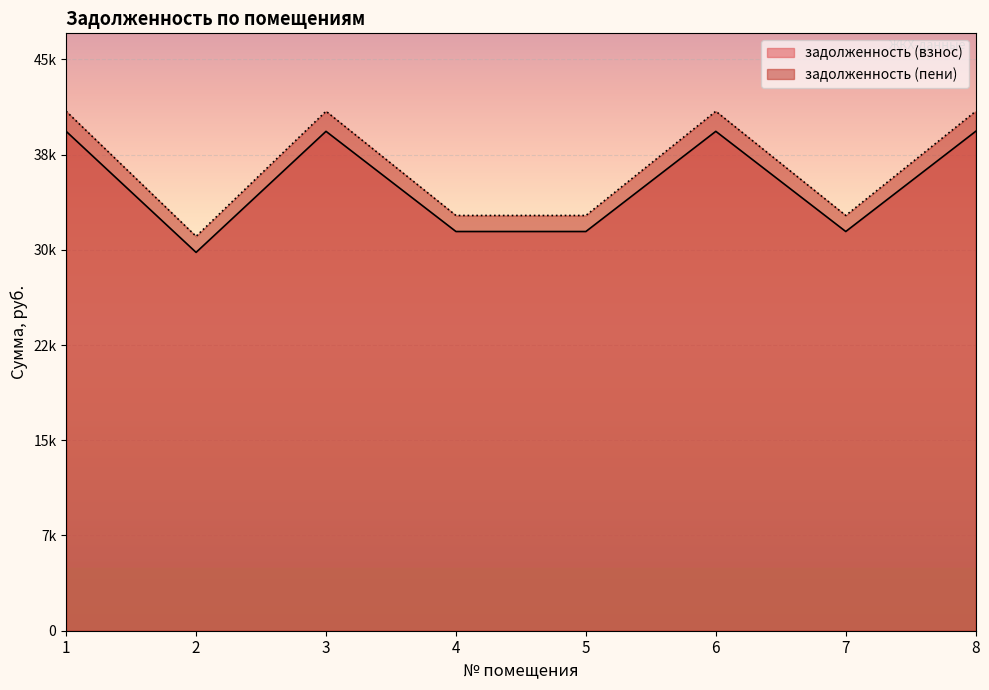

The value of задолженность (пени) at 1 is 41692.2. True or false?

True